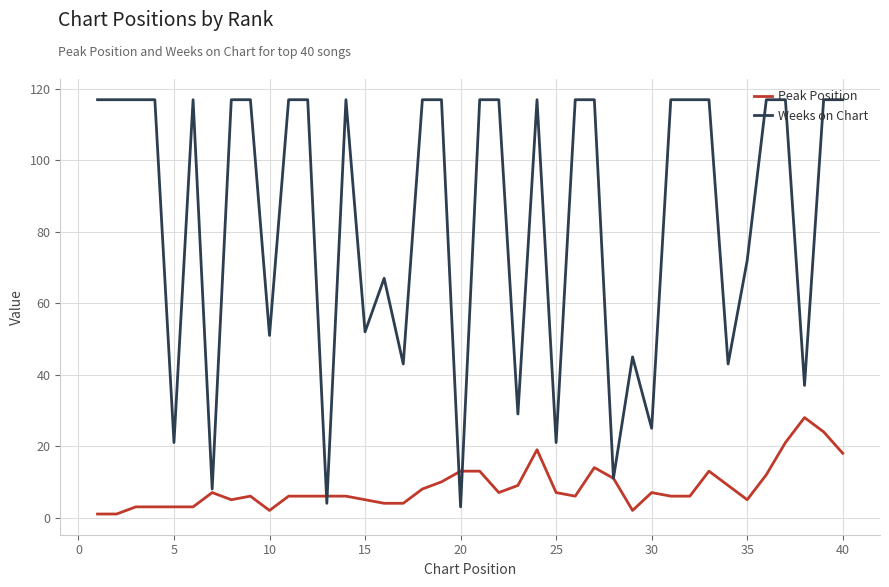

Which series has the widest spread of values?

Weeks on Chart